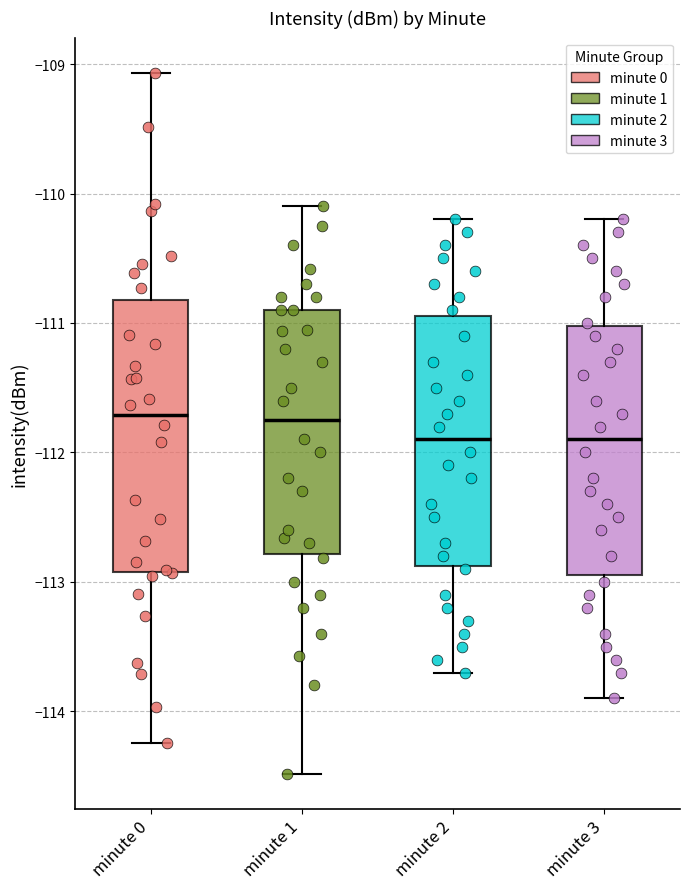

Comparing the boxes themselves (not the whiskers), which one is the tallest?

minute 0